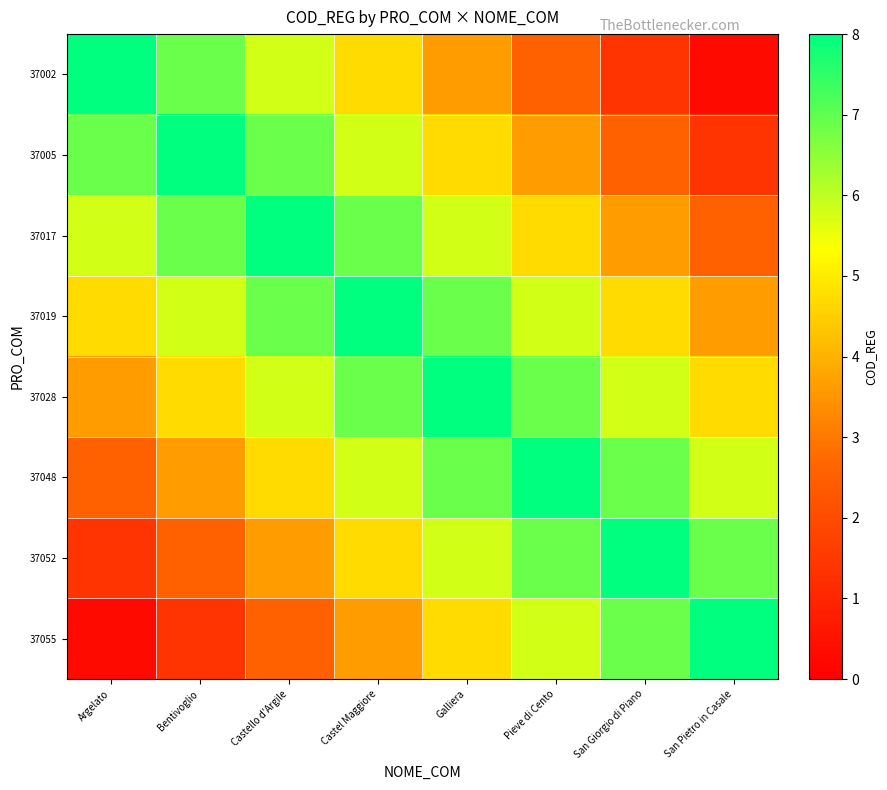

Which series has the widest spread of values?

37002